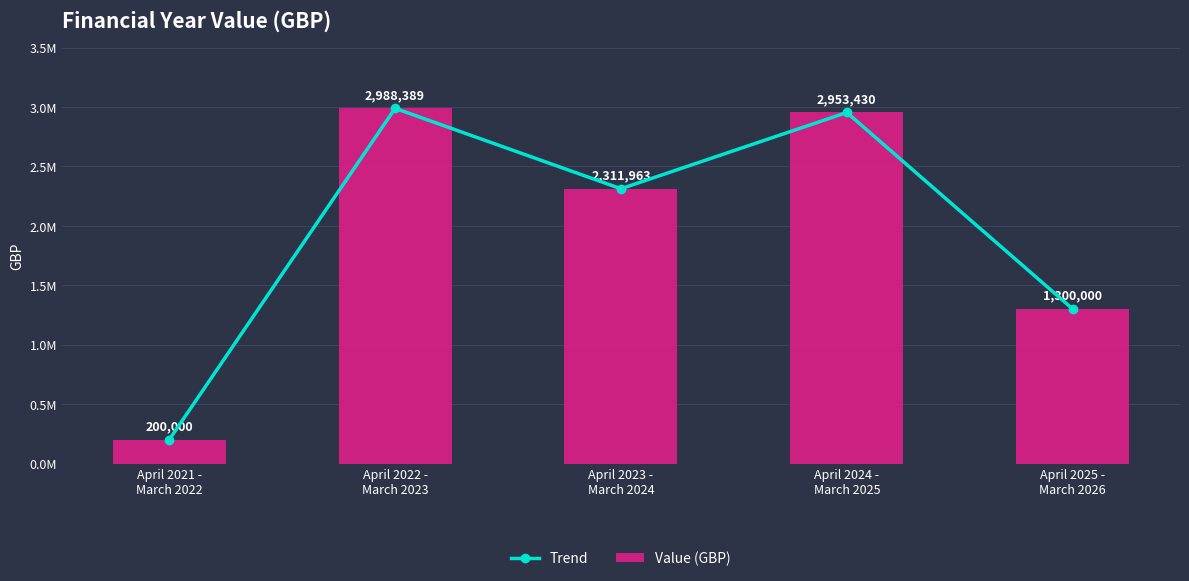

Which has a higher value, April 2025 -
March 2026 or April 2023 -
March 2024?

April 2023 -
March 2024